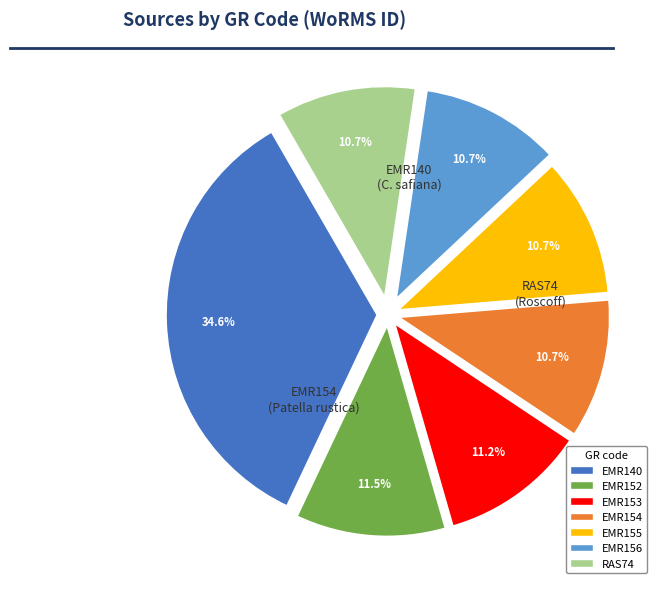

How many slices are in this pie chart?

7